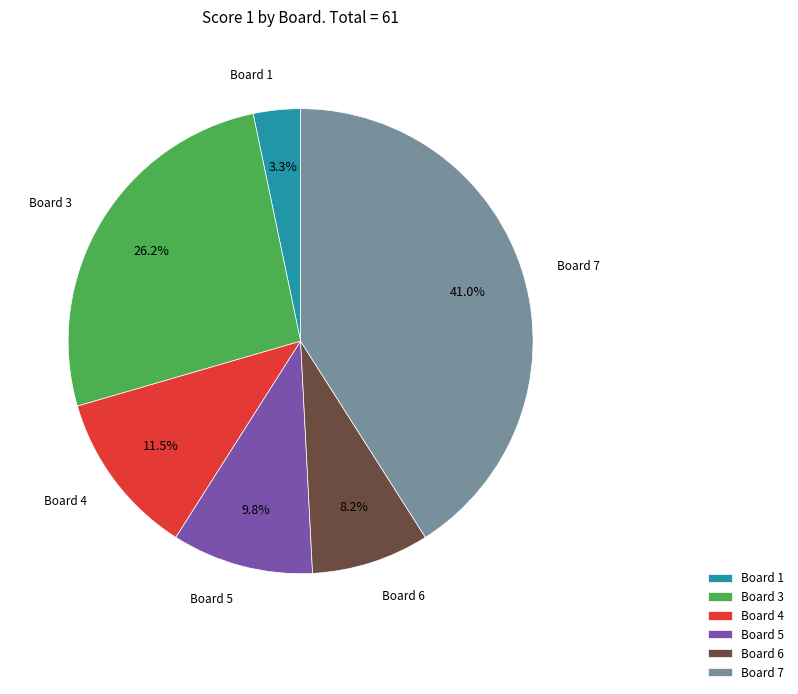

How many segments does this pie chart have?

6